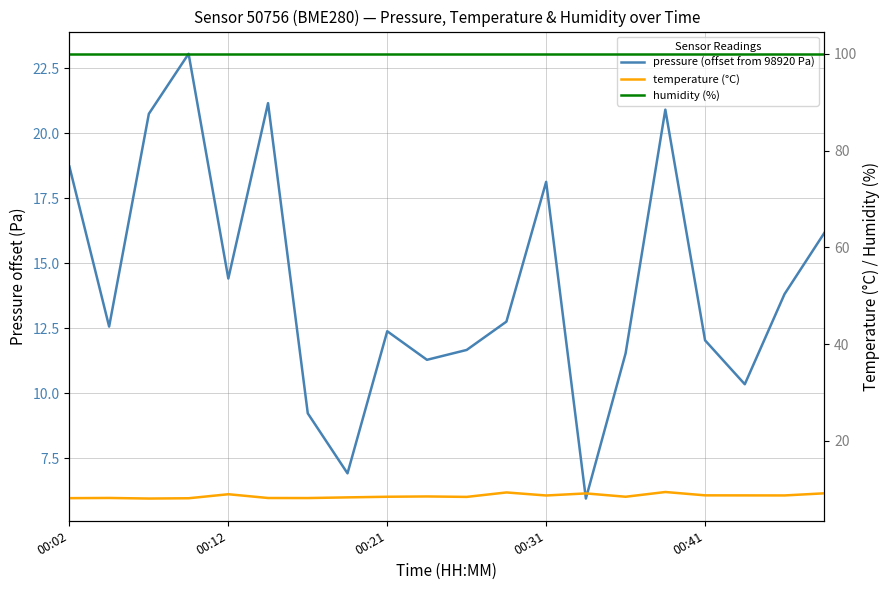

Which series has the largest range (max minus min)?

pressure (offset from 98920 Pa)